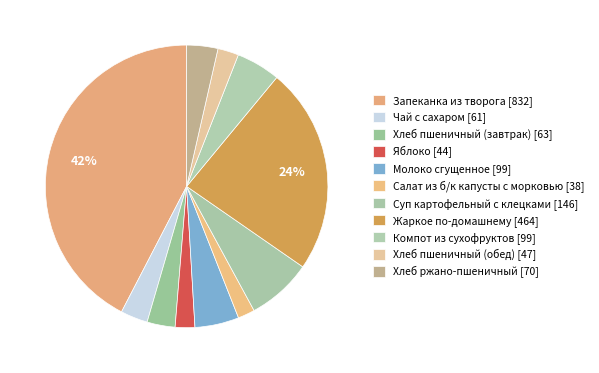

How many segments does this pie chart have?

11